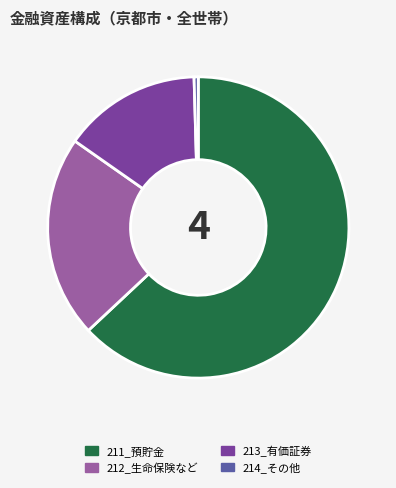

How many segments does this pie chart have?

4